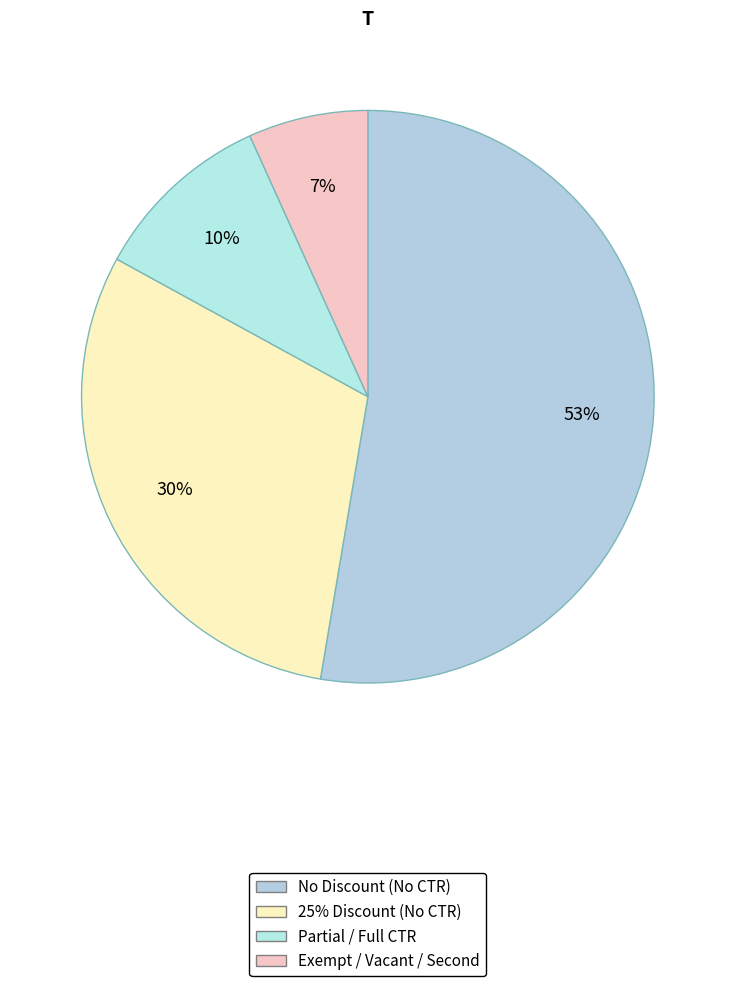

How many slices are in this pie chart?

4